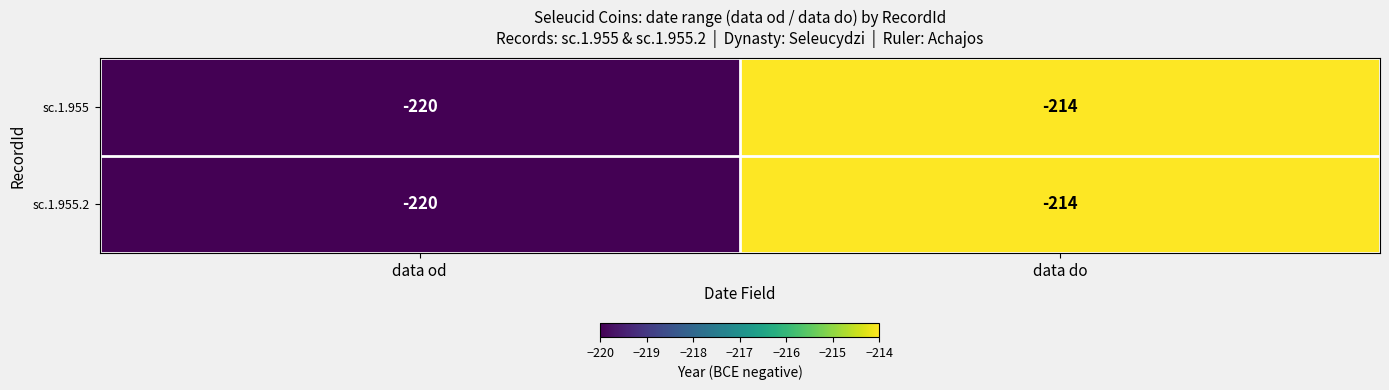

How many series are shown in this chart?

2